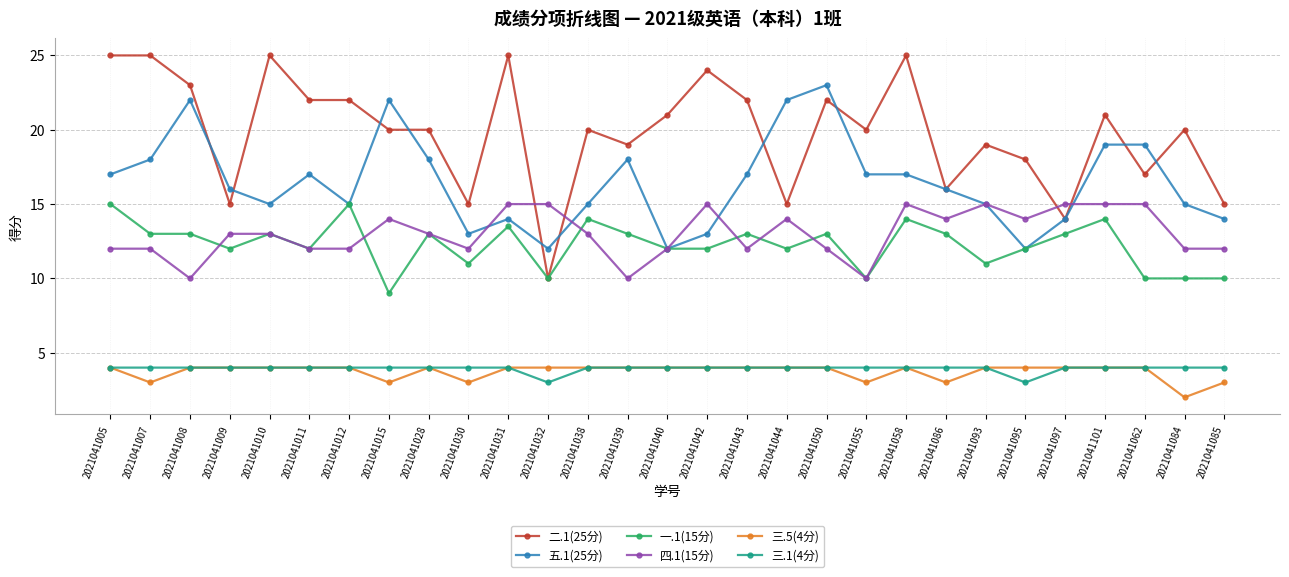

True or false: 四.1(15分) has a value of 5.9 at 2021041085.

False